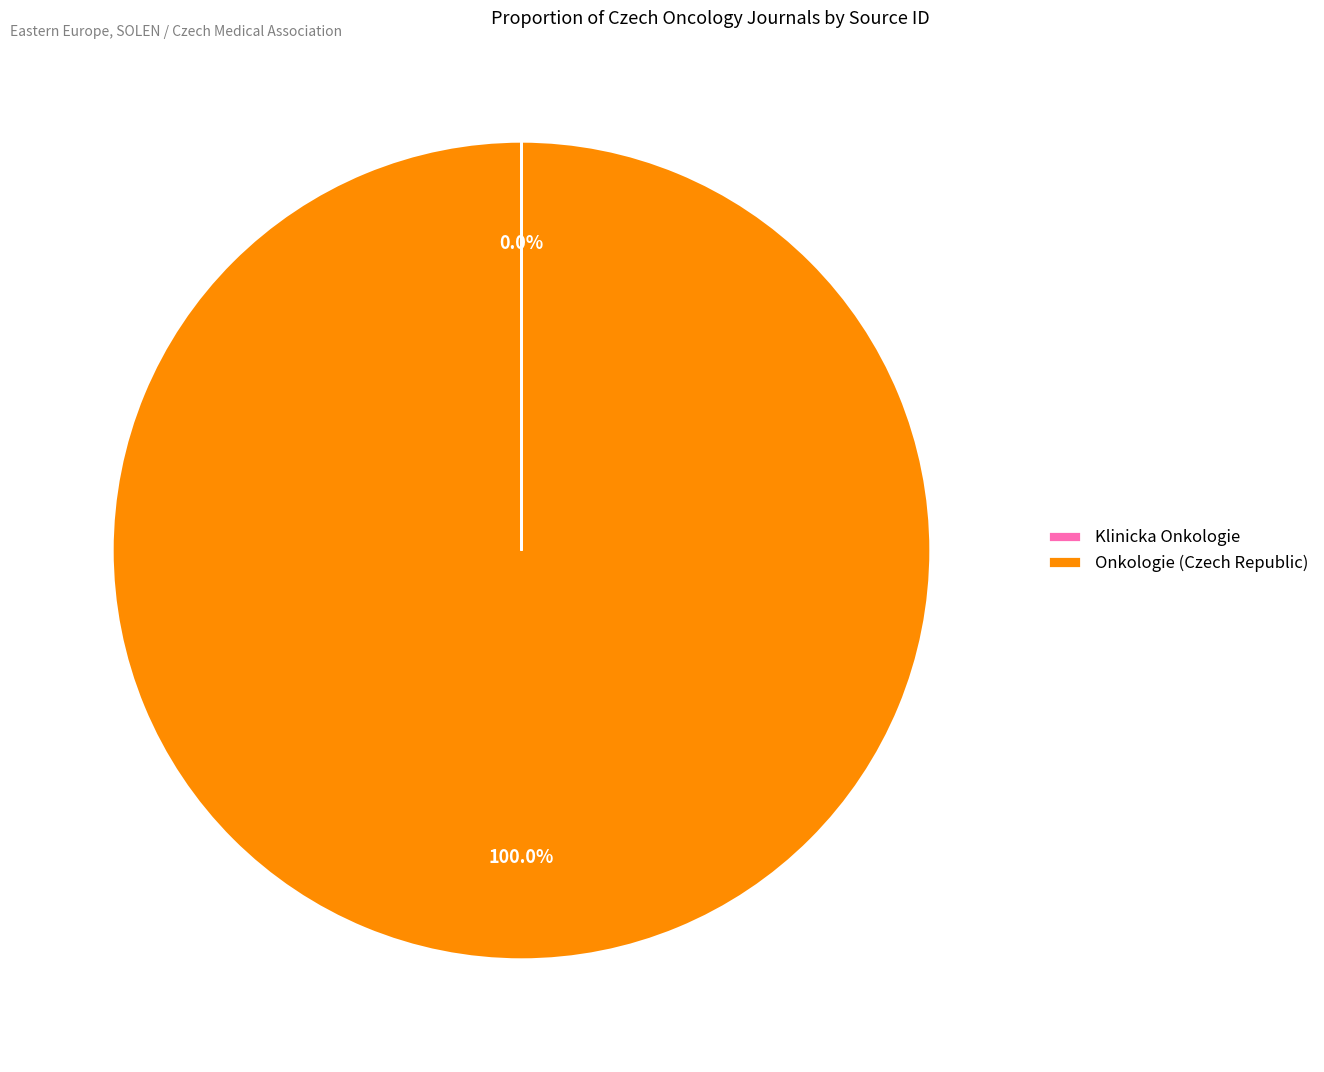

Which slice is the largest?

Onkologie (Czech Republic)